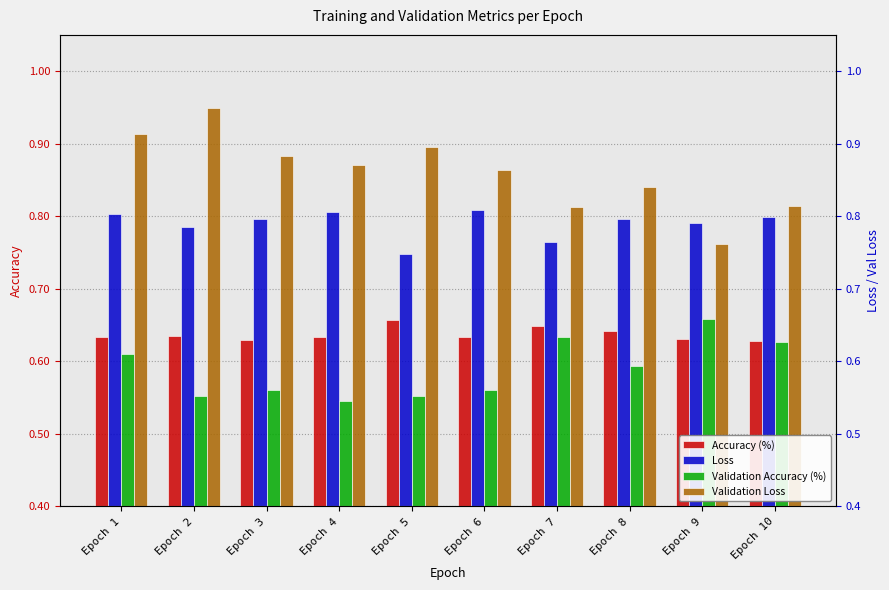

Which series has the largest range (max minus min)?

Validation Loss